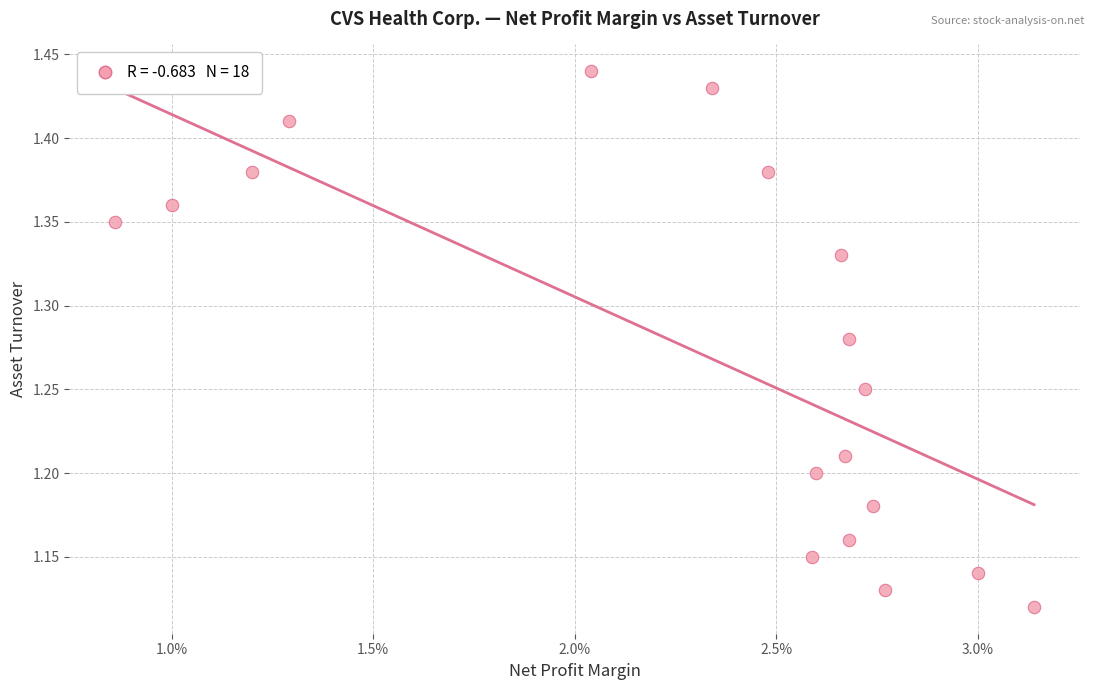

What is the range of Y values (max minus min)?

0.3